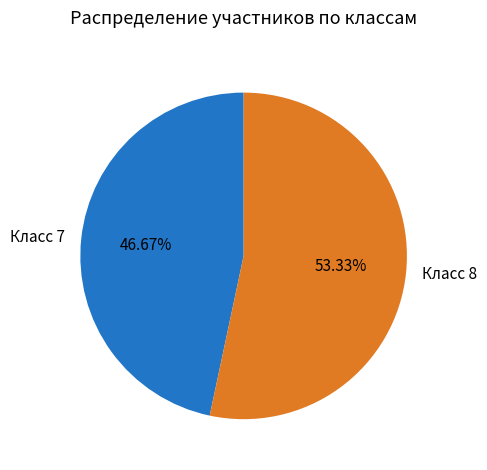

What is the ratio of the value at Класс 8 to the value at Класс 7?

1.1